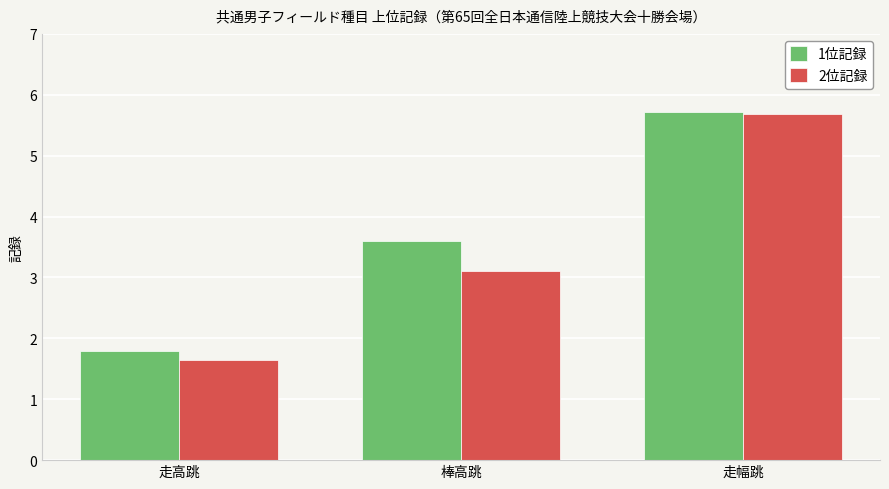

Is the value of 2位記録 at 走高跳 greater than the value of 1位記録 at 走高跳?

No